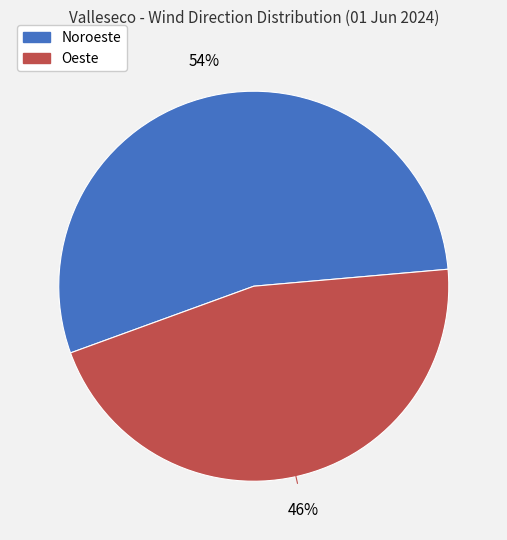

How many segments does this pie chart have?

2